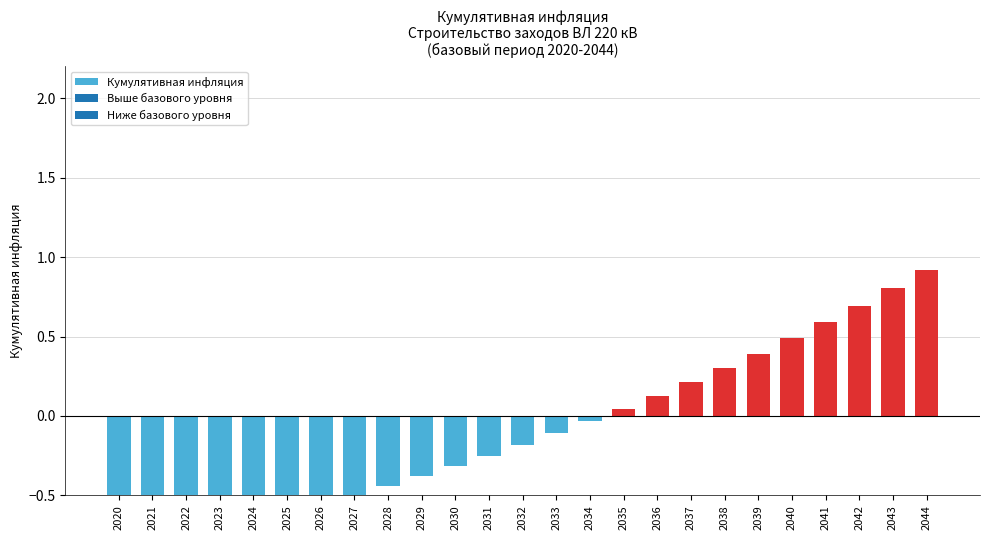

The chart shows a value of 0.3 at 2038. True or false?

True